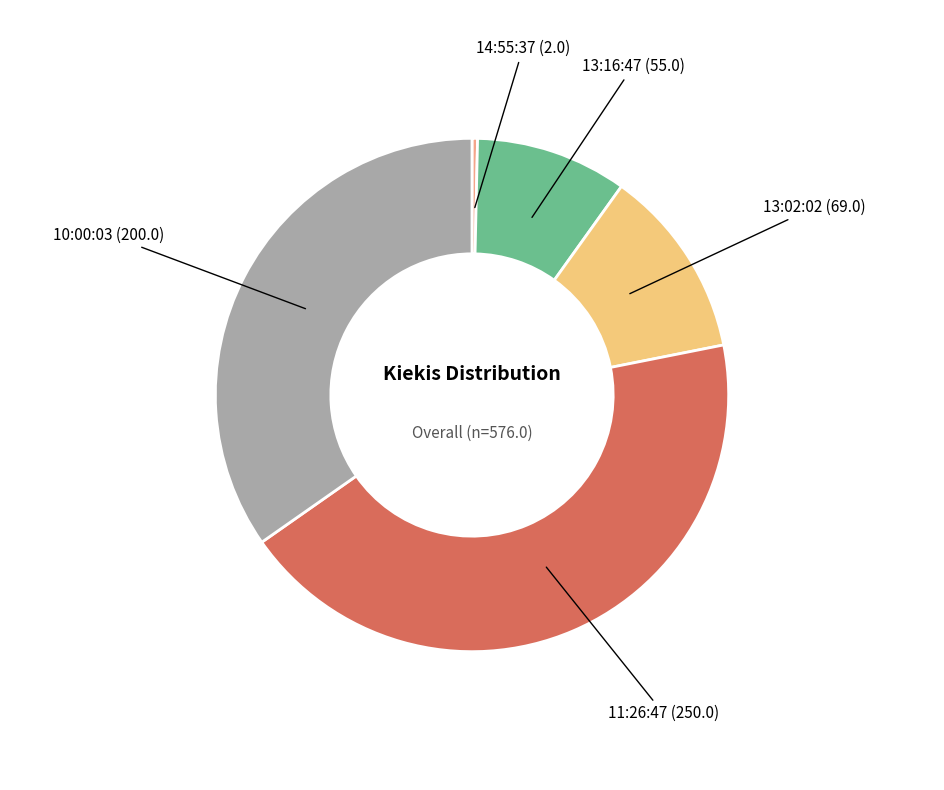

What is the smallest slice in the pie chart?

14:55:37